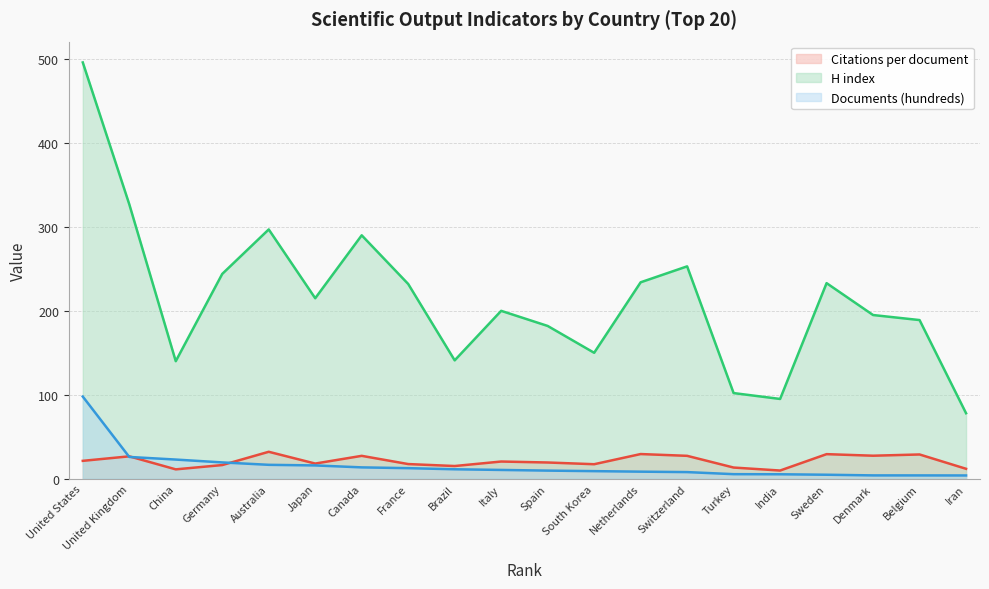

What is the spread (max minus min) of values at Italy?

189.6